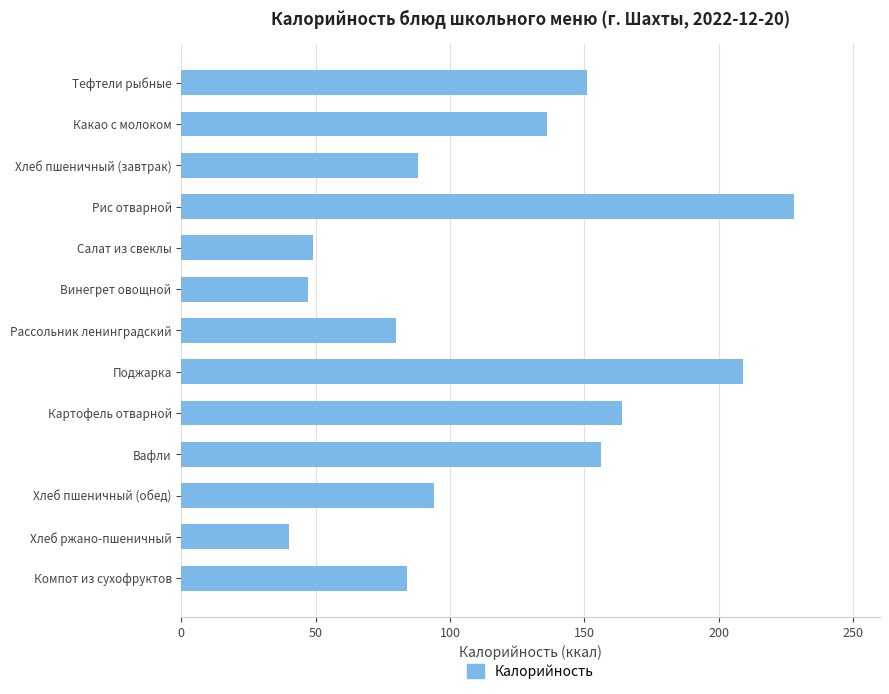

What is the value of the 11th bar from the top?

94